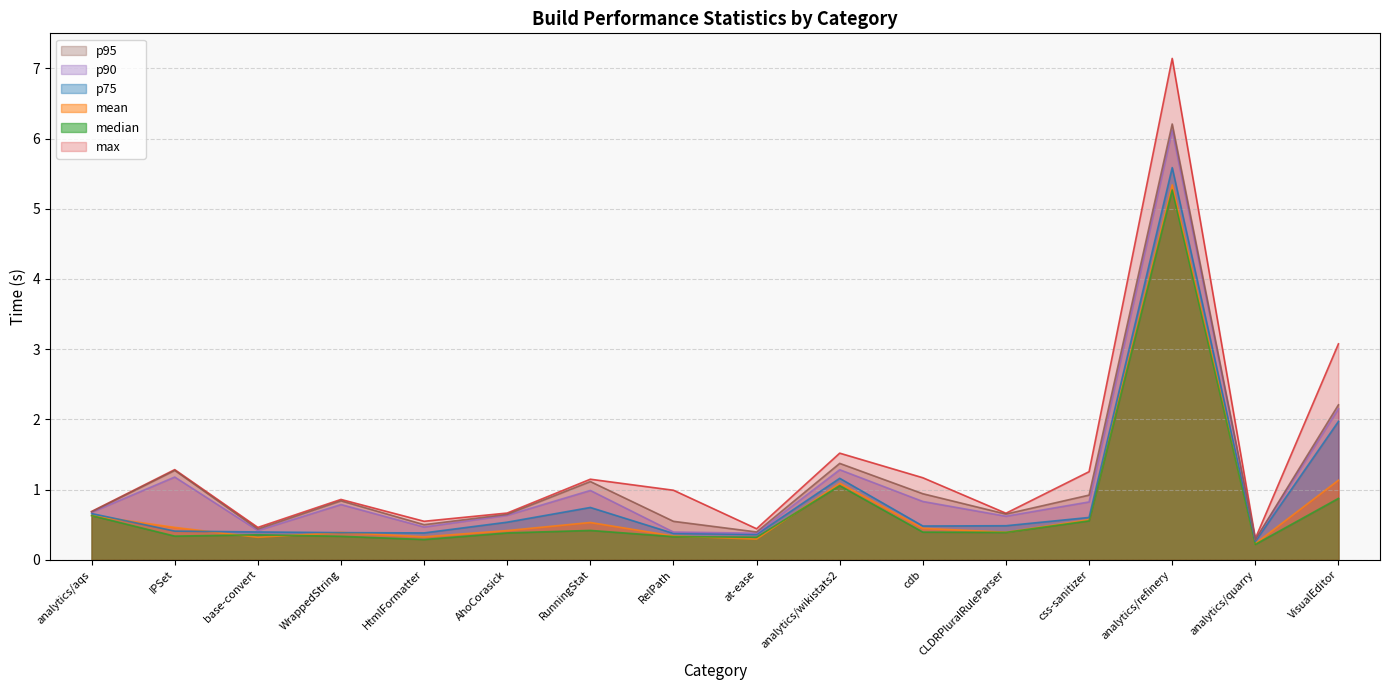

List the series in order of their peak value, lowest first.

median, mean, p75, p90, p95, max